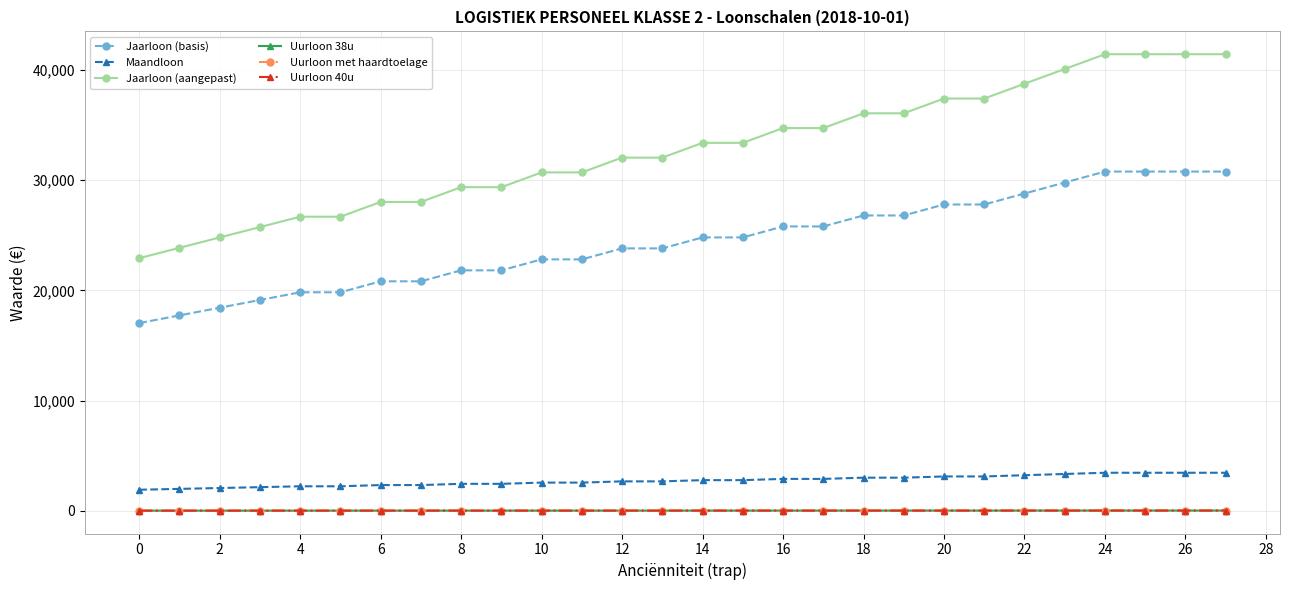

How many distinct data groups are displayed?

6